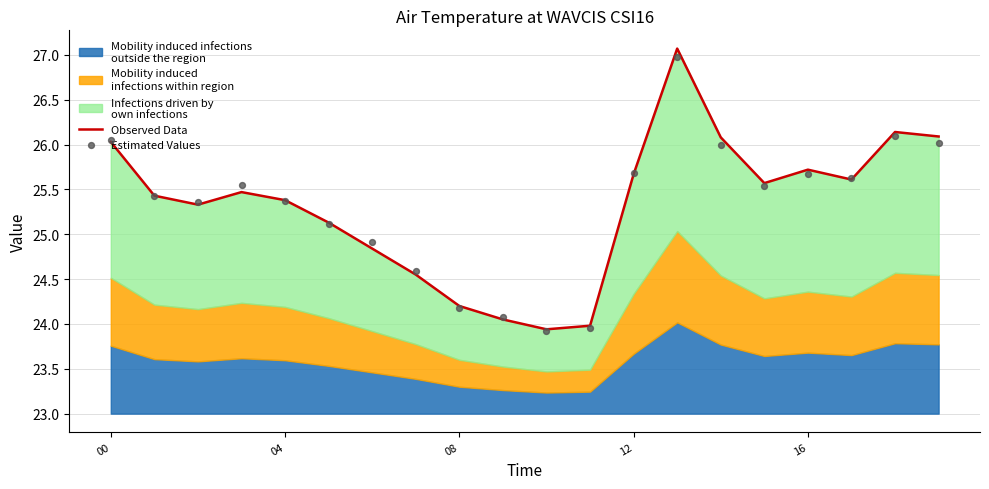

Which series reaches the minimum Y coordinate?

Estimated Values